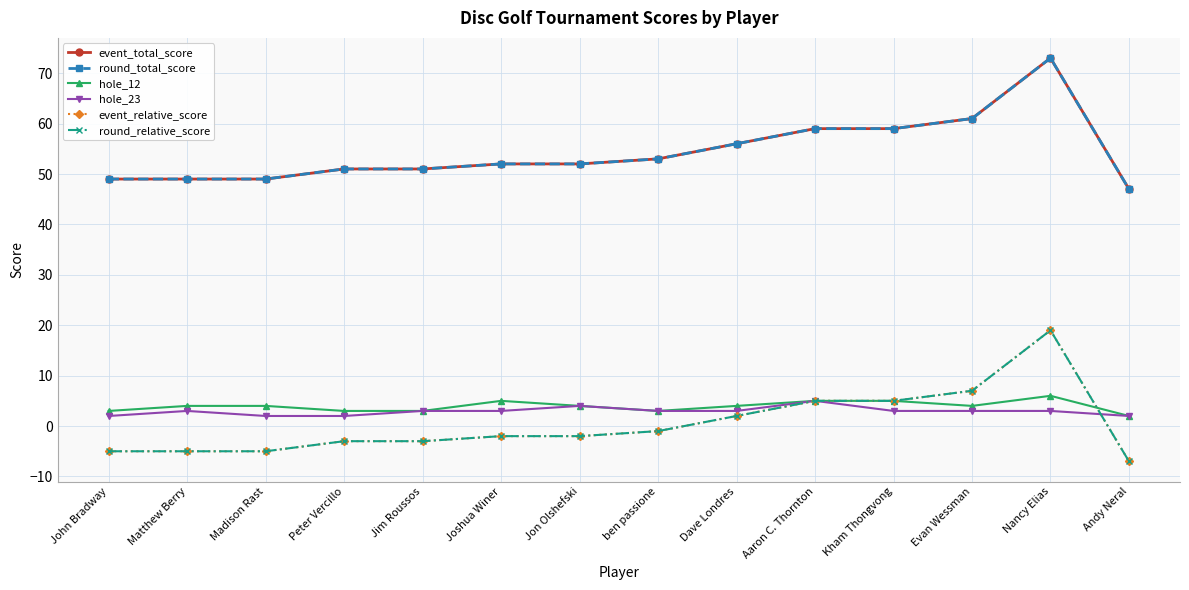

What is the approximate value of hole_12 at Peter Vercillo?

3